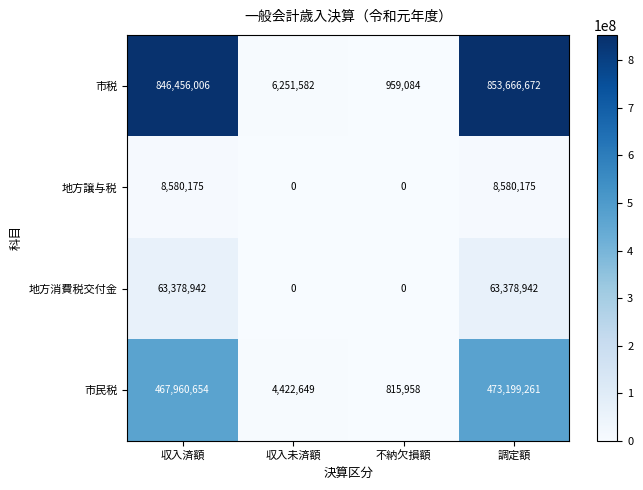

At which category is the sum across all series the highest?

調定額